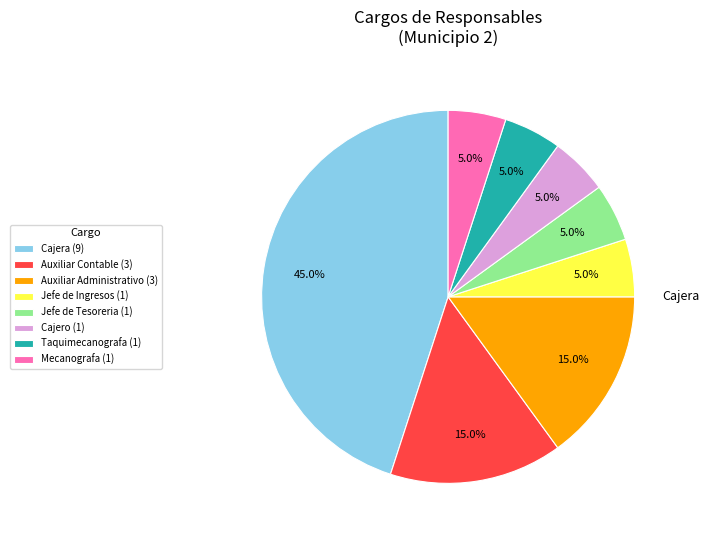

What portion of the pie excludes Taquimecanografa (1)?

95.0%